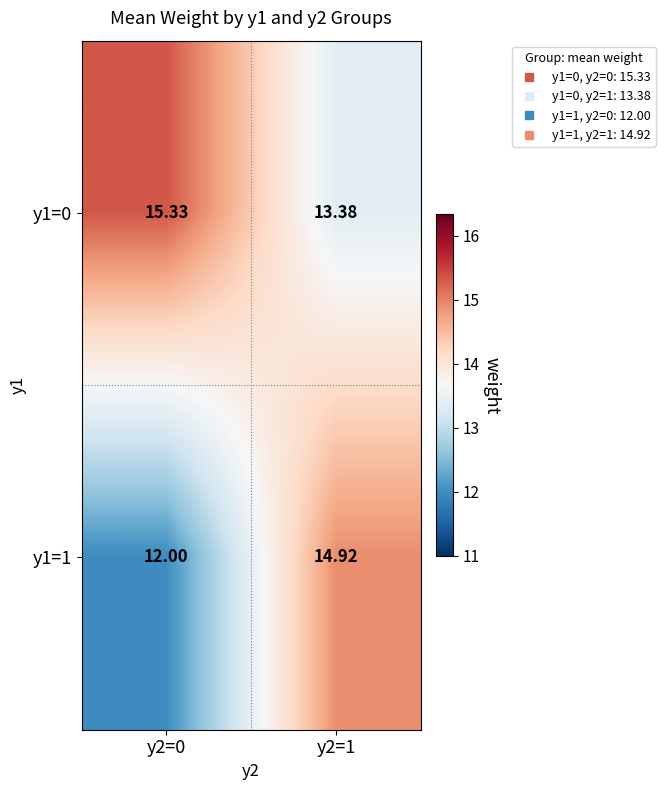

Is the value of y1=1 at y2=1 greater than the value of y1=0 at y2=0?

No